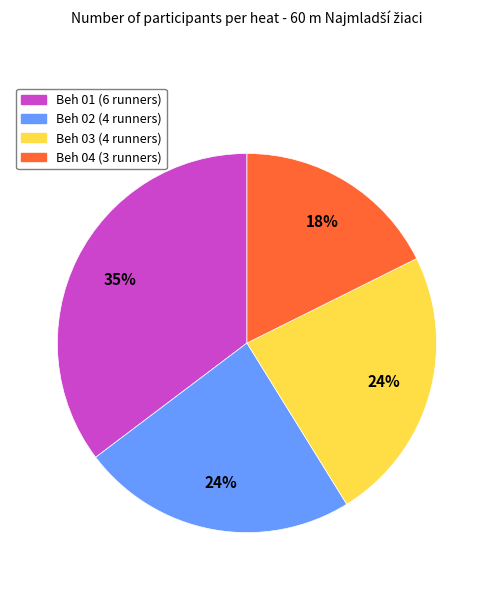

To the nearest percent, what is the average slice percentage?

25%